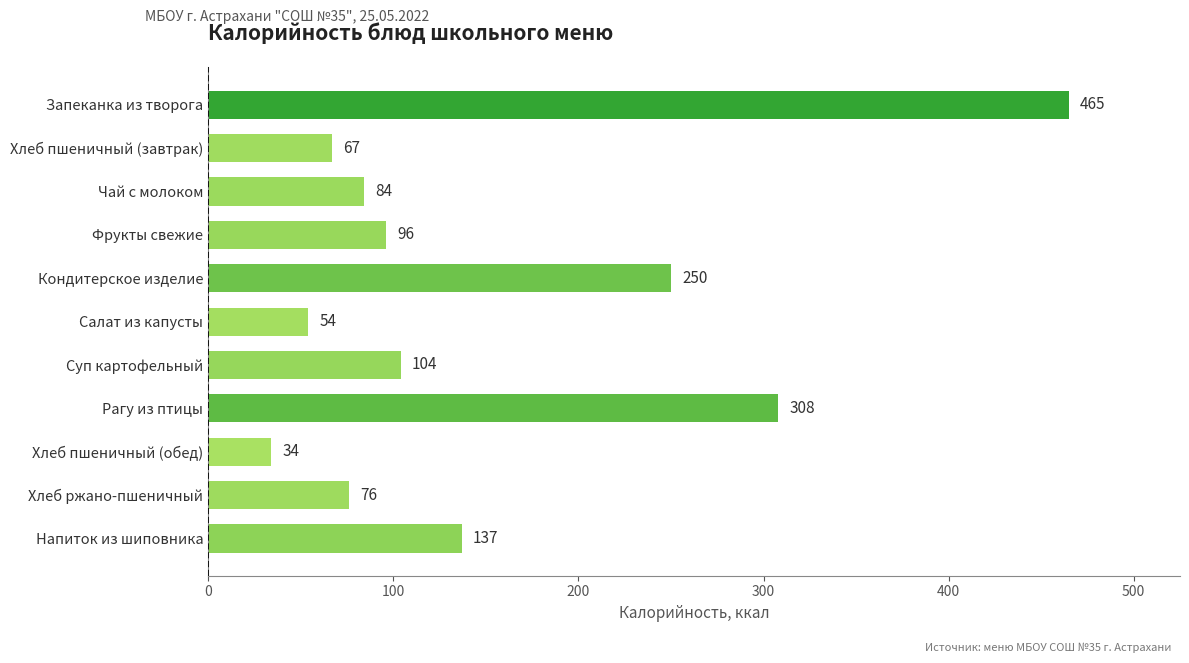

Rank the categories by value from highest to lowest.

Запеканка из творога, Рагу из птицы, Кондитерское изделие, Напиток из шиповника, Суп картофельный, Фрукты свежие, Чай с молоком, Хлеб ржано-пшеничный, Хлеб пшеничный (завтрак), Салат из капусты, Хлеб пшеничный (обед)